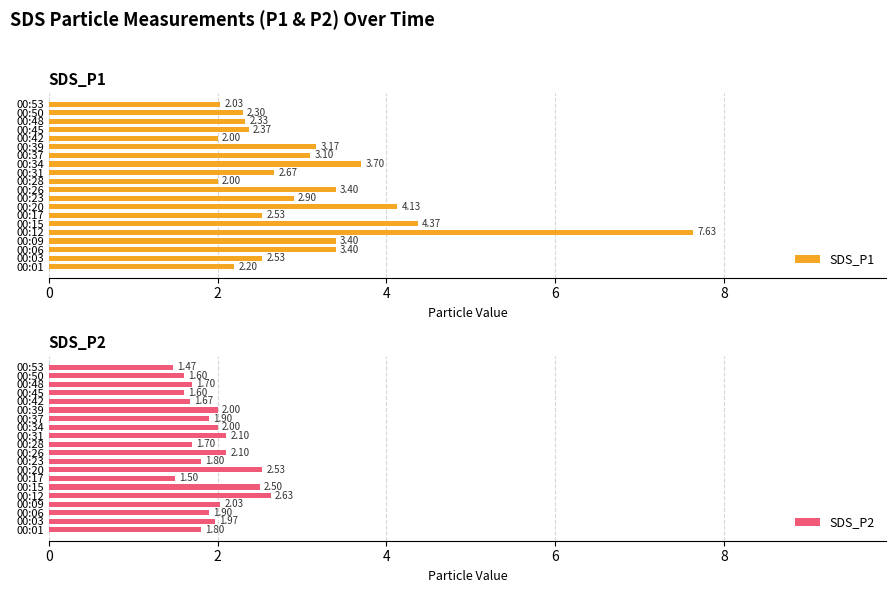

What is the difference between the maximum and second lowest values in the SDS_P1 series?

5.6